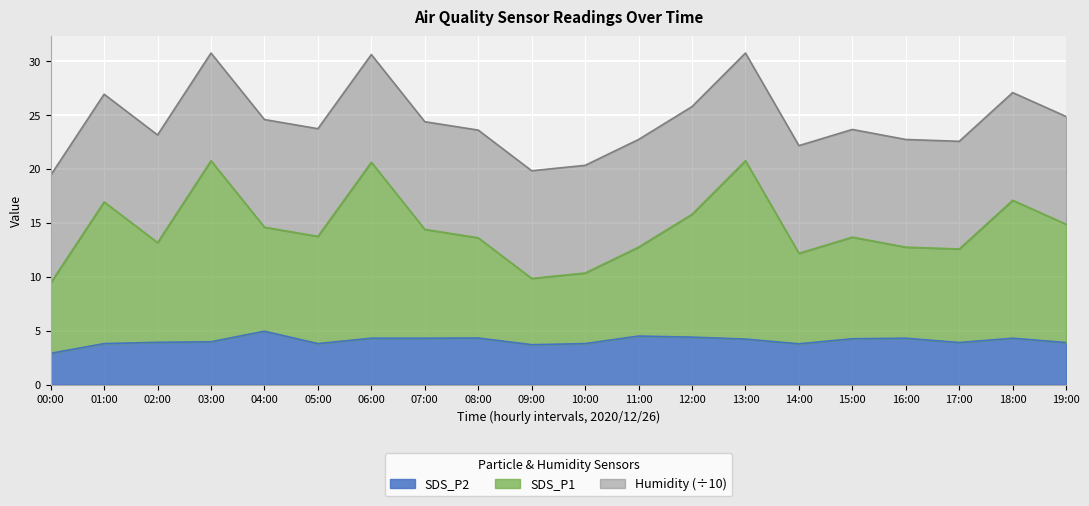

True or false: SDS_P1 and SDS_P2 cross at least once.

False